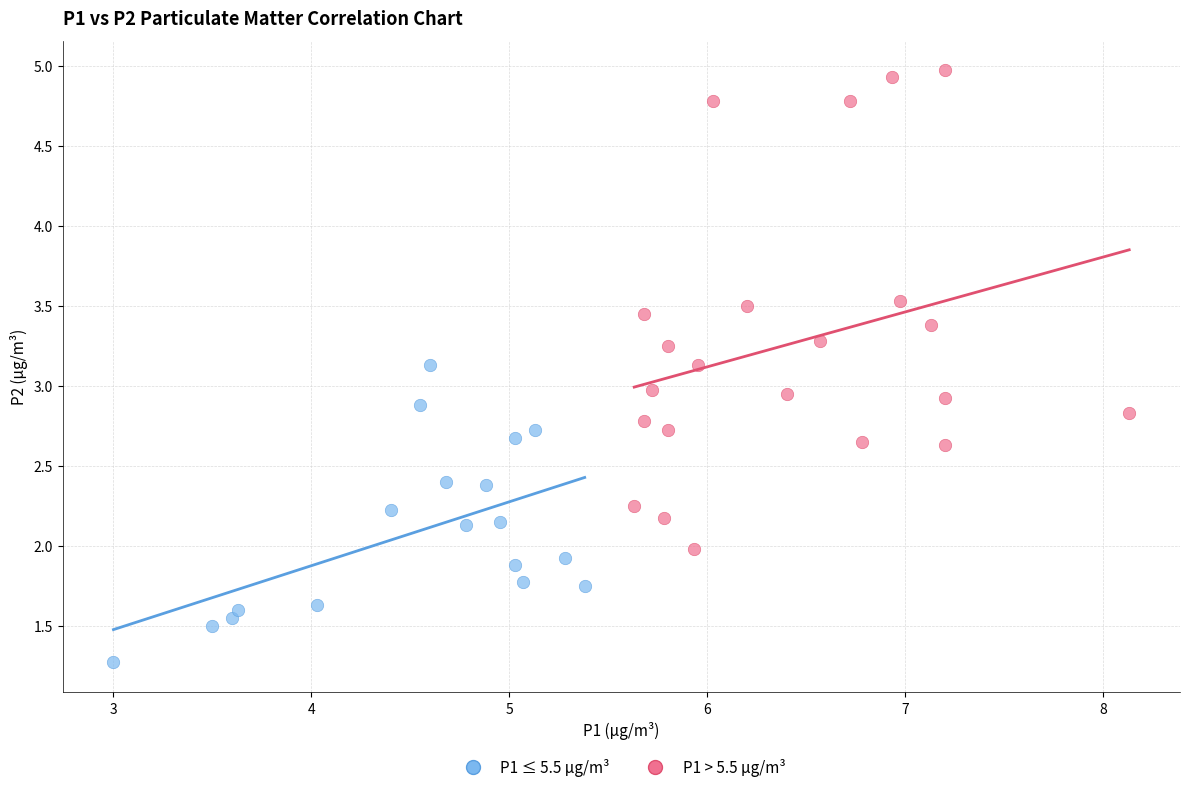

Which series reaches the maximum Y coordinate?

P1 > 5.5 µg/m³